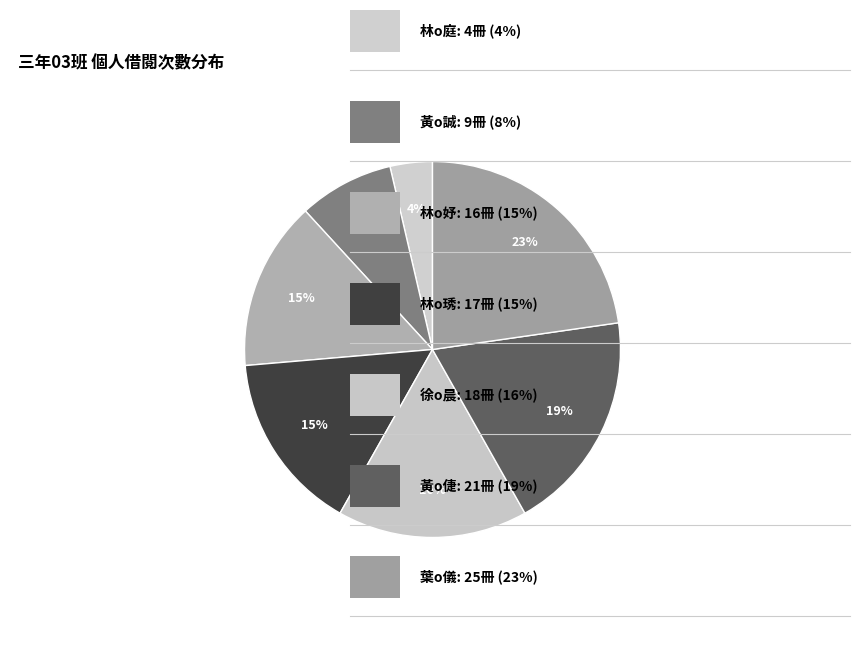

Which category has the biggest portion of the pie?

葉o儀